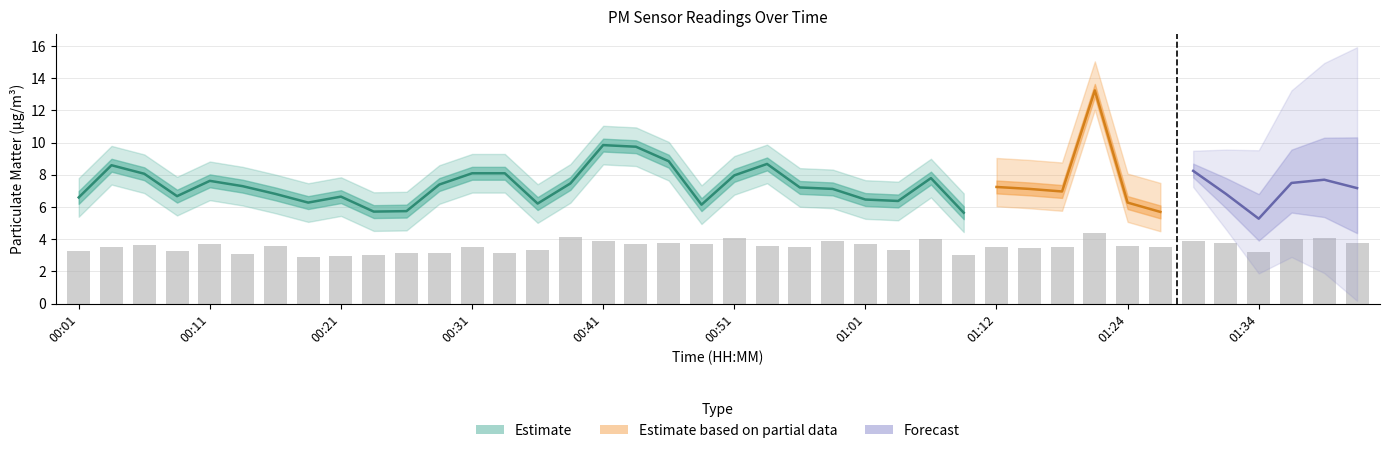

Rank the categories by value from lowest to highest.

00:19, 00:21, 00:24, 01:09, 00:14, 00:26, 00:28, 00:33, 01:34, 00:01, 00:09, 01:04, 00:36, 01:14, 01:12, 01:27, 00:56, 01:17, 00:04, 00:31, 00:16, 00:53, 01:24, 00:06, 00:11, 00:43, 00:48, 01:01, 00:46, 01:32, 01:42, 00:59, 00:41, 01:29, 01:06, 01:37, 00:51, 01:39, 00:38, 01:22